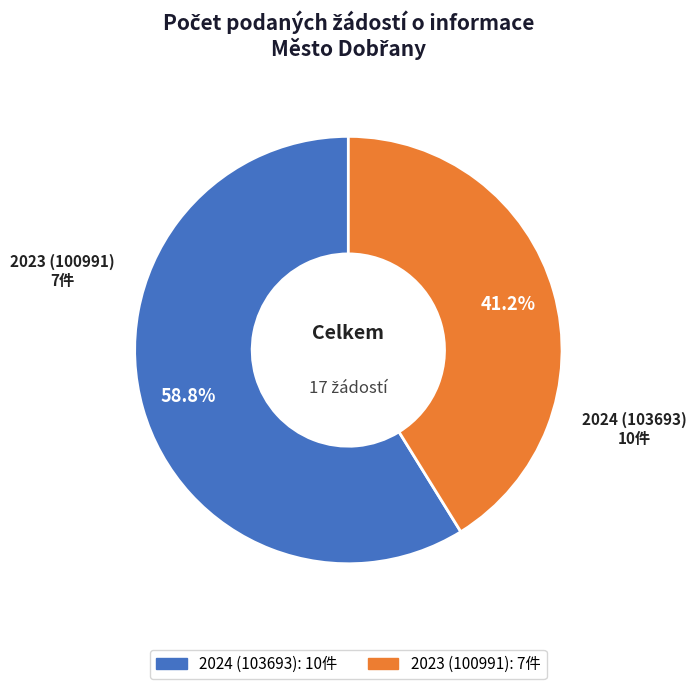

To the nearest percent, what is the difference between the largest and smallest slice percentages?

18%